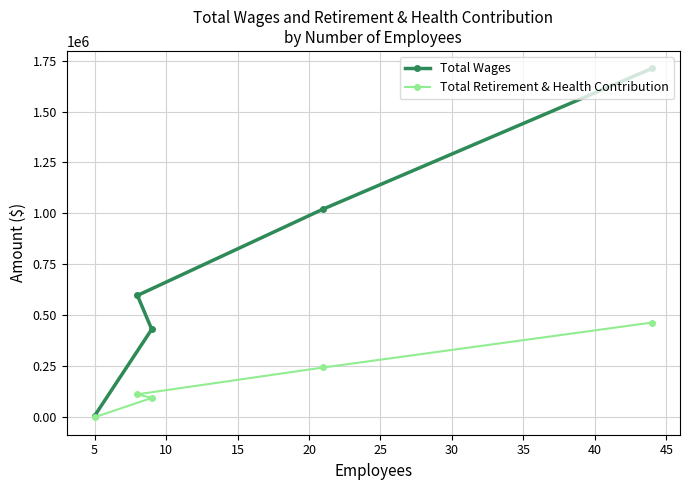

List the series in order of their peak value, highest first.

Total Wages, Total Retirement & Health Contribution